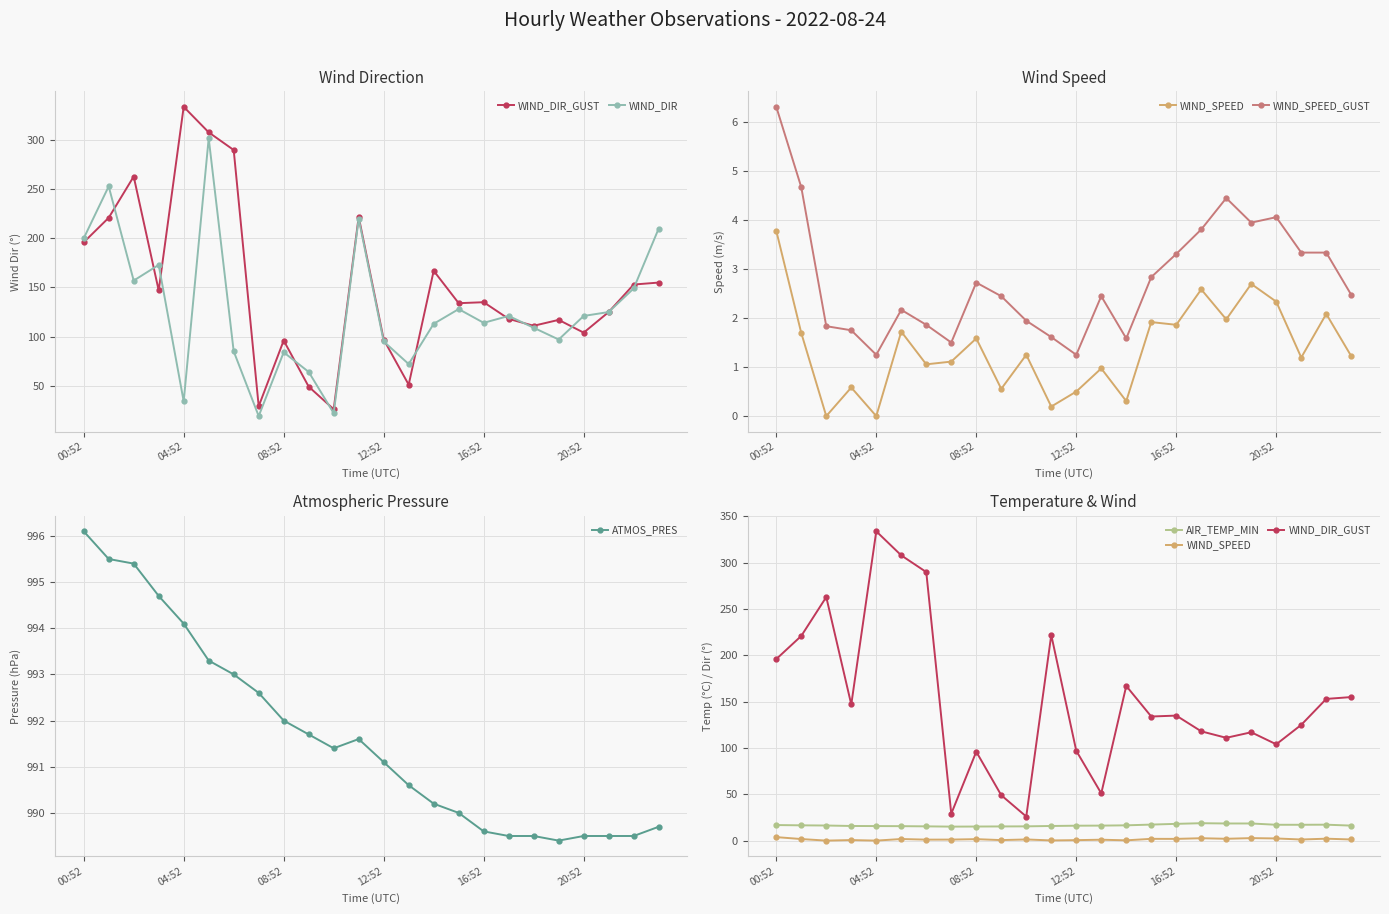

True or false: ATMOS_PRES has a value of 1295.3 at 00:52.

False